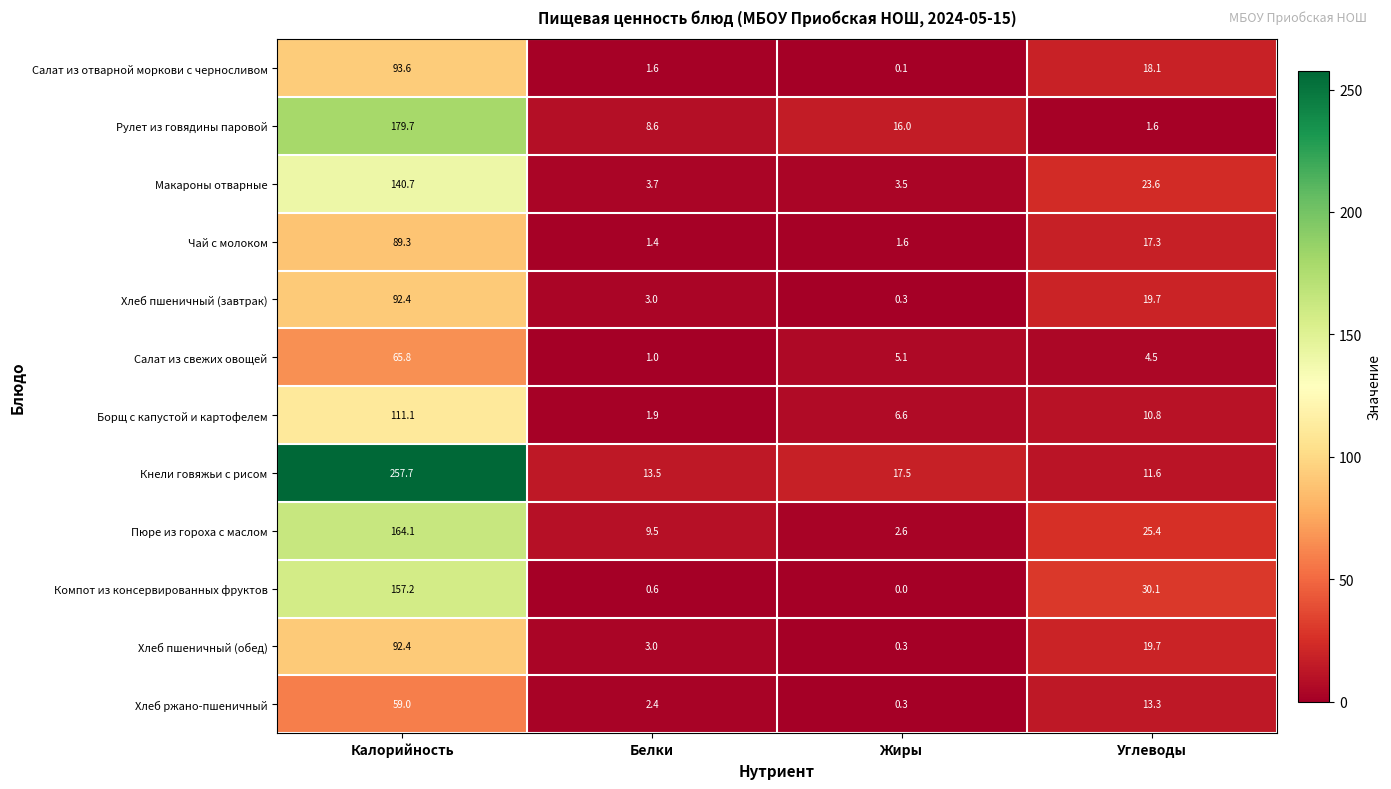

What is the average value of the Салат из свежих овощей series?

19.1